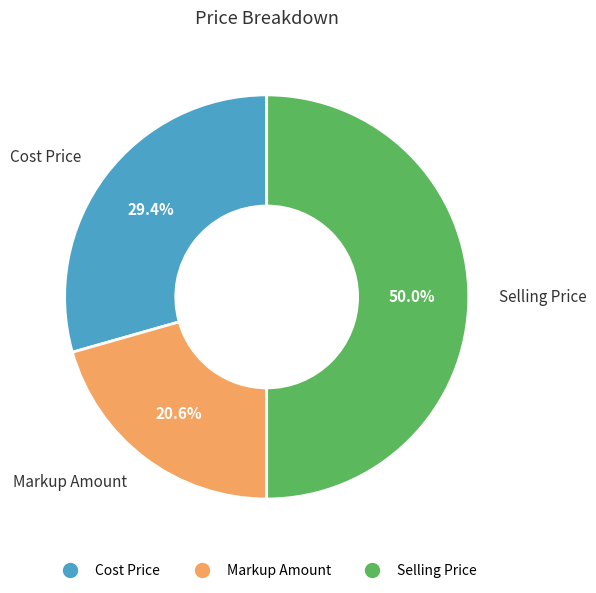

How many slices are in this pie chart?

3